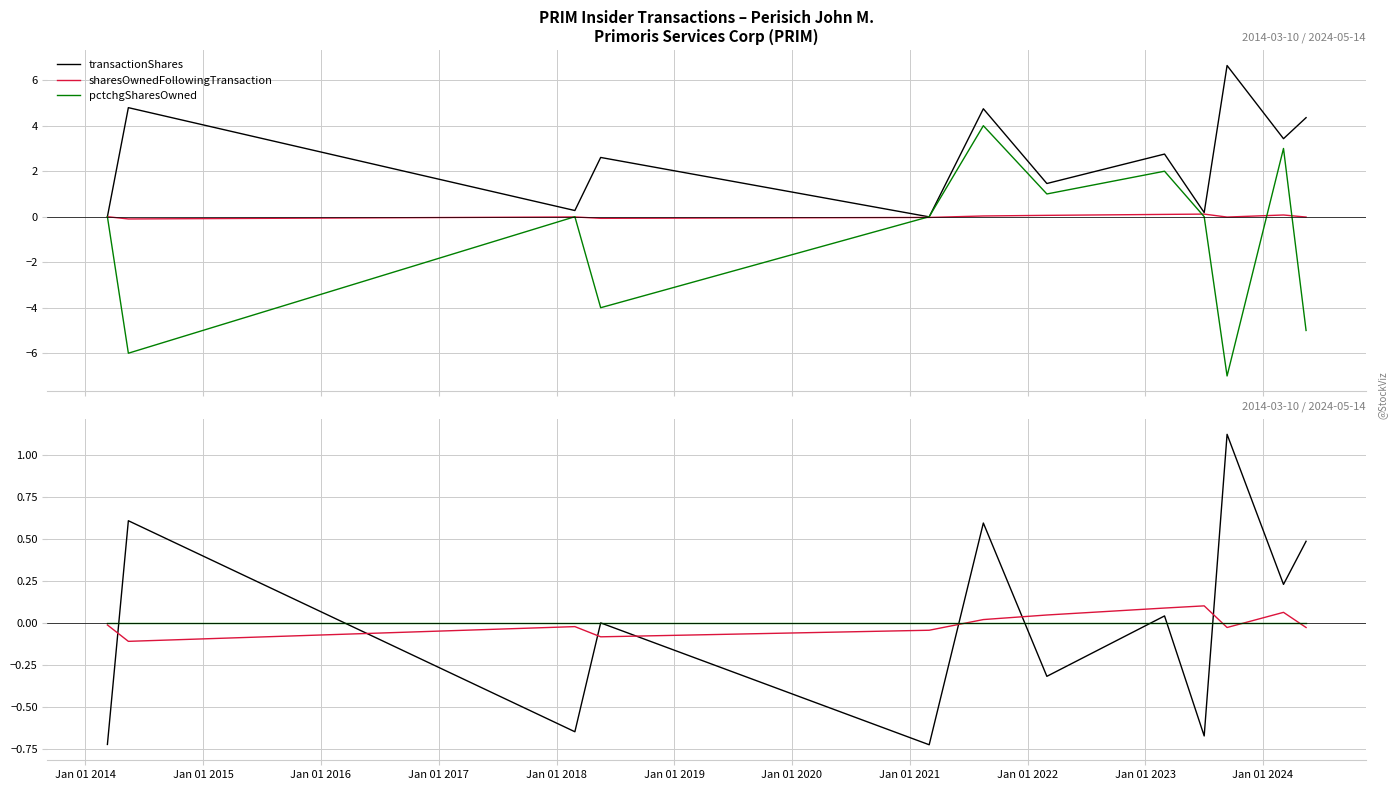

How many interior local valleys does the sharesOwnedFollowingTransaction series have?

3